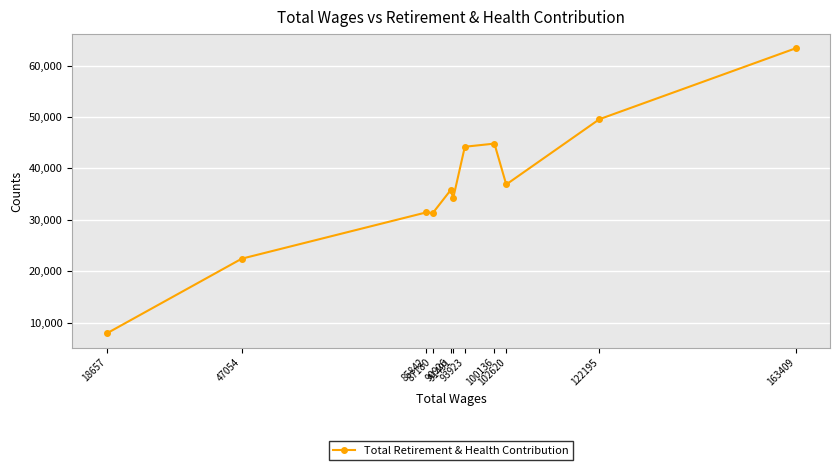

Reading left to right, extract all data points from this chart.

163409=63339	122195=49565	102620=36876	100136=44823	93923=44211	91491=34270	90926=35766	87180=31311	85842=31456	47054=22455	18657=7916